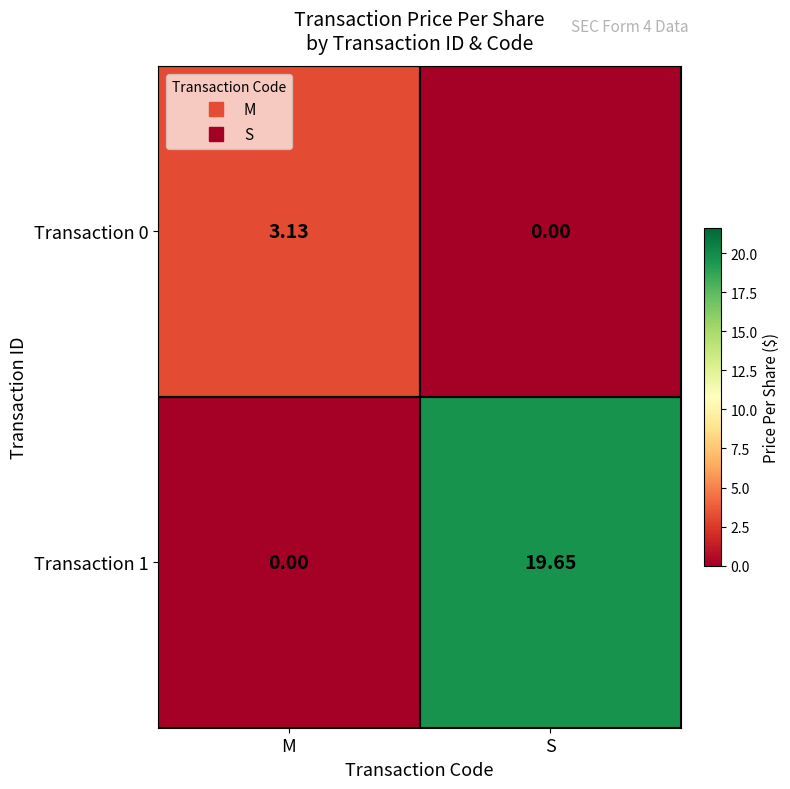

At which category is the sum across all series the highest?

S